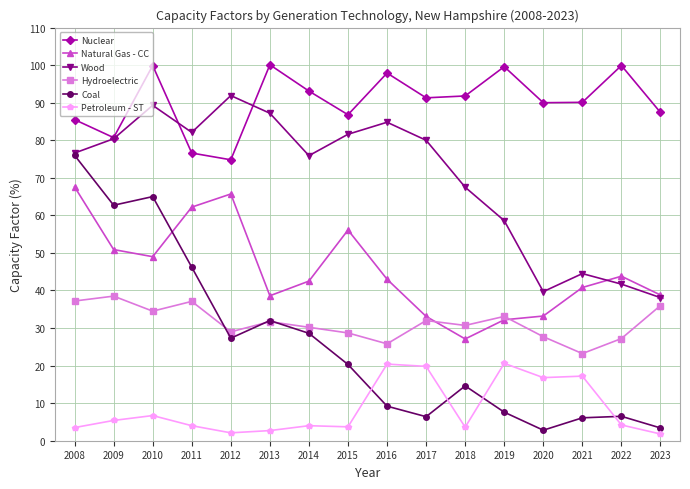

List the series in order of their peak value, highest first.

Nuclear, Wood, Coal, Natural Gas - CC, Hydroelectric, Petroleum - ST